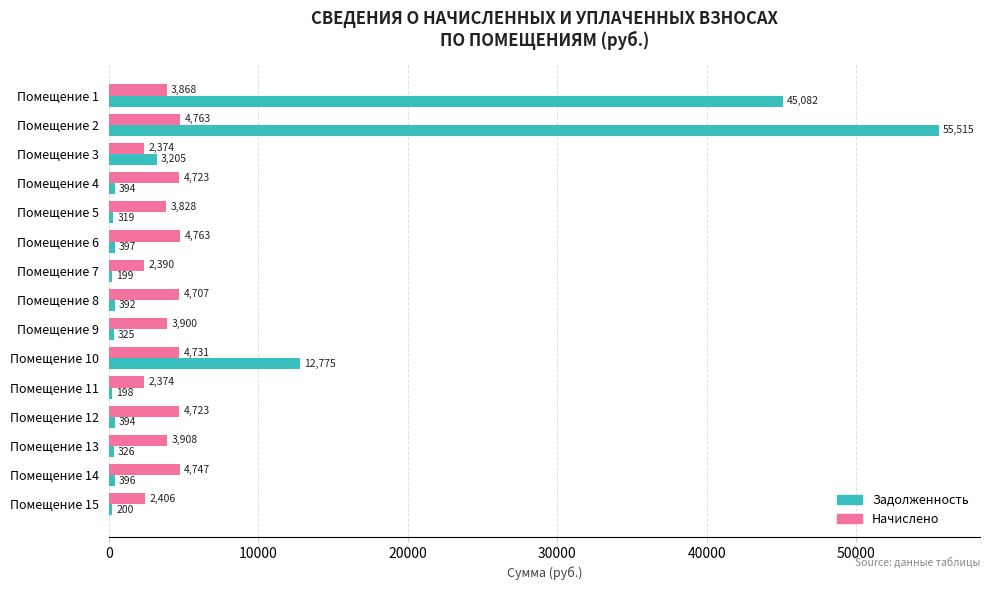

What is the minimum value shown in the chart?

197.8